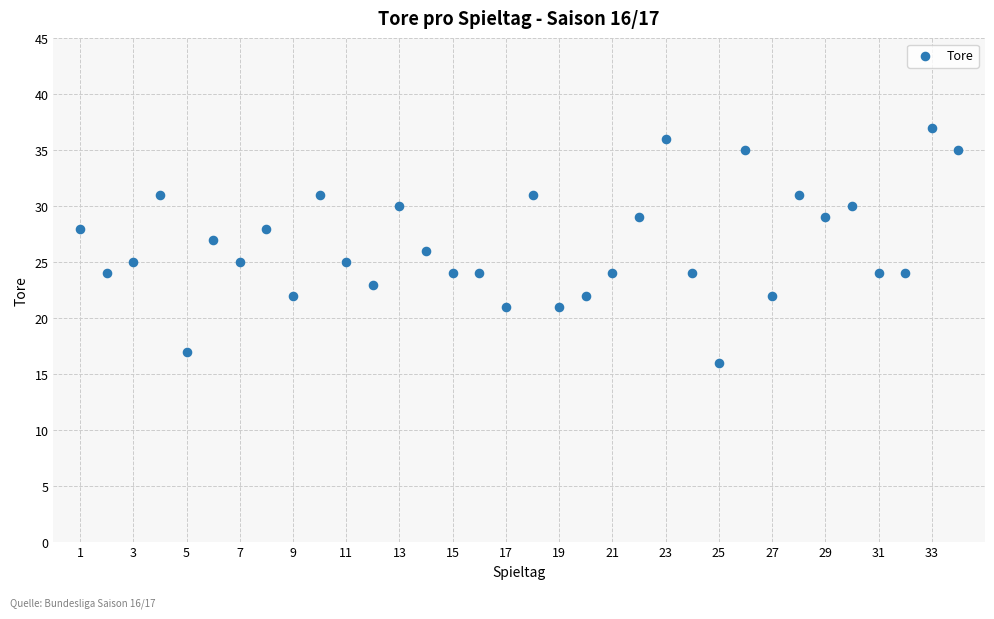

What is the range of X values (max minus min)?

33